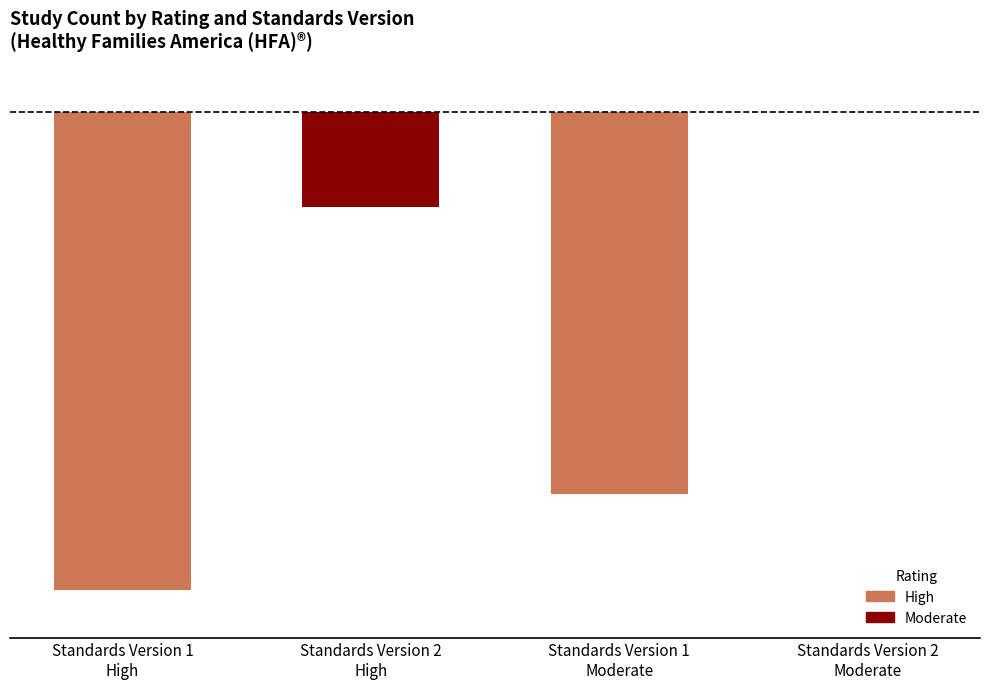

List the labels in order of value, smallest first.

Standards Version 1
High, Standards Version 1
Moderate, Standards Version 2
High, Standards Version 2
Moderate